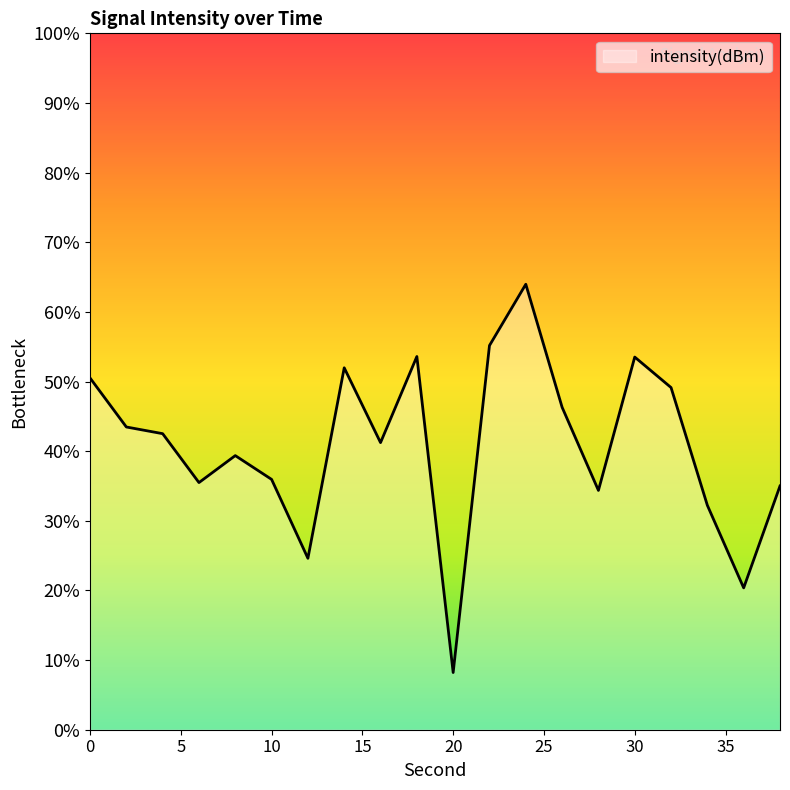

What value does the data have at 24?

-122.6